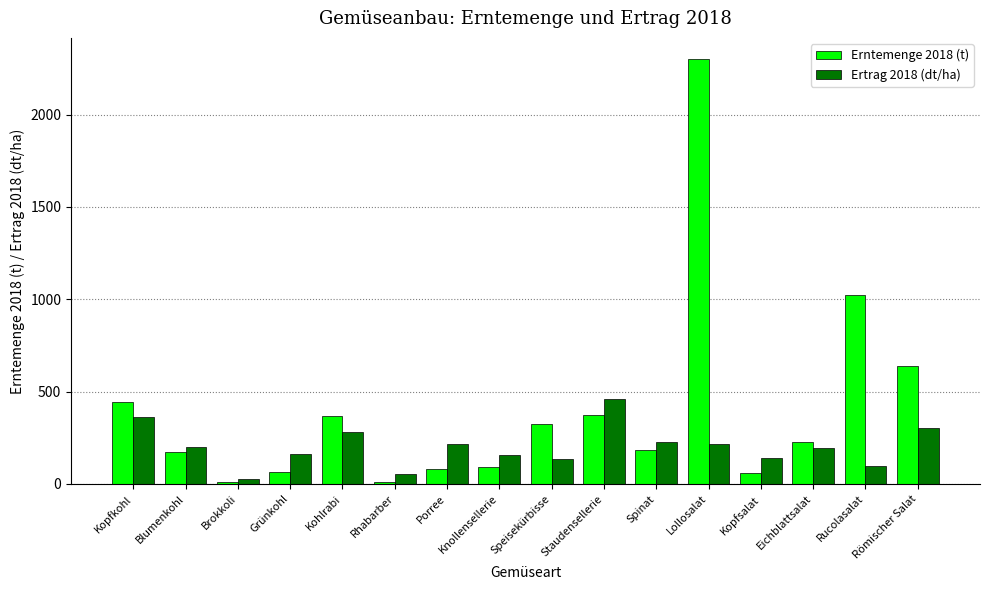

Which series has the widest spread of values?

Erntemenge 2018 (t)